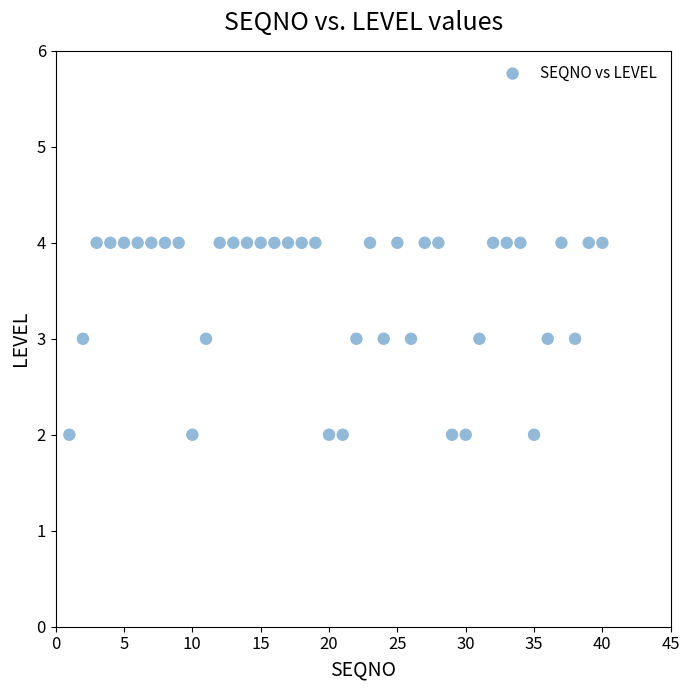

What is the range of X values (max minus min)?

39